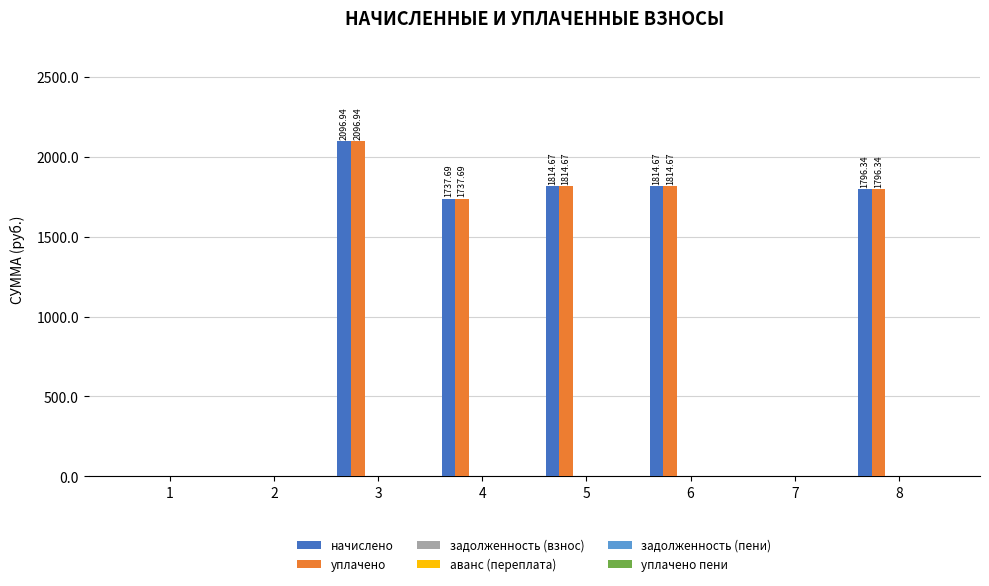

What is the sum of all уплачено values?

9260.3